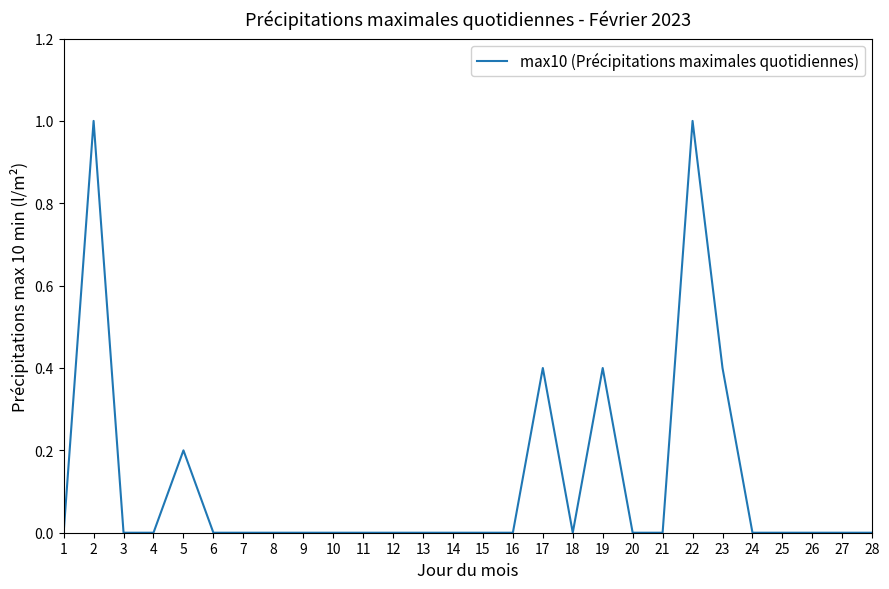

What is the difference between the maximum and minimum values?

1.0